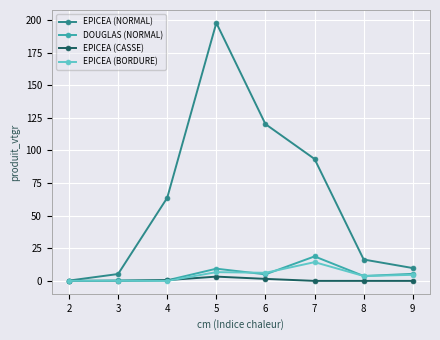

True or false: DOUGLAS (NORMAL) has more than 0 points higher than both neighbors.

True